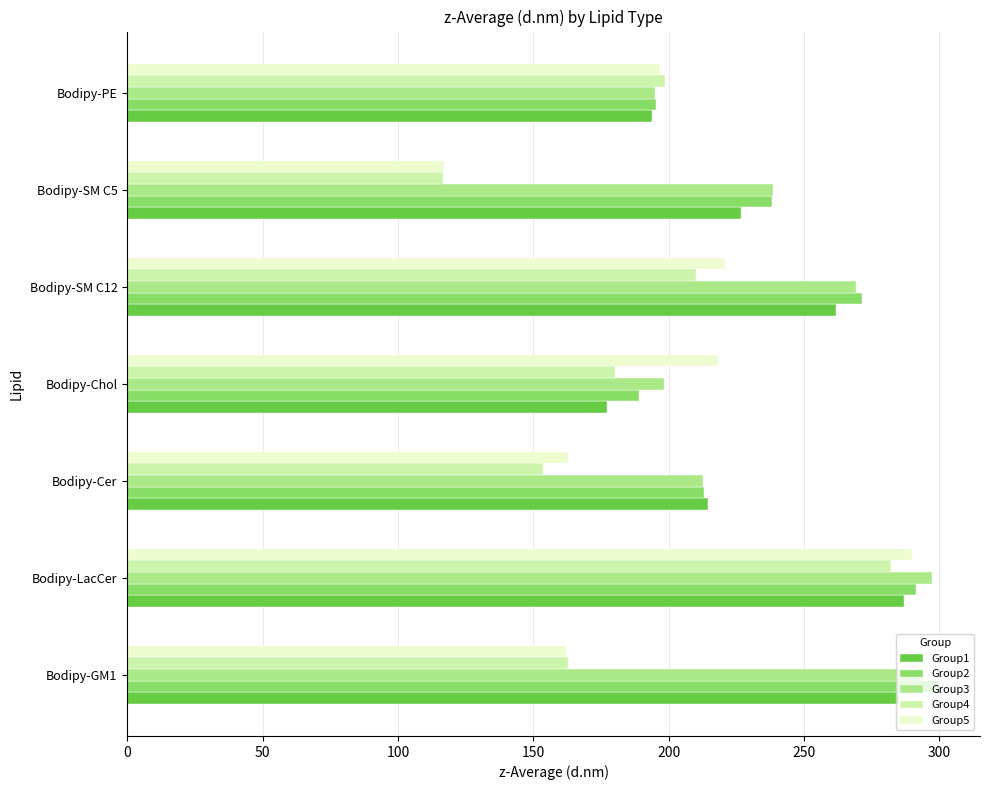

At which label is Group2 closest to 244?

Bodipy-SM C5